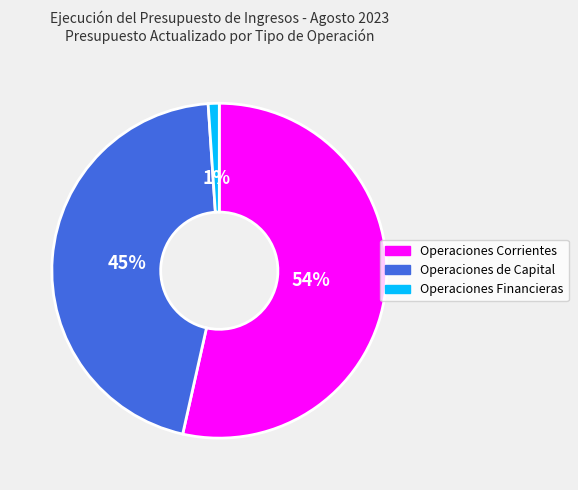

Does any single category account for the majority?

Yes